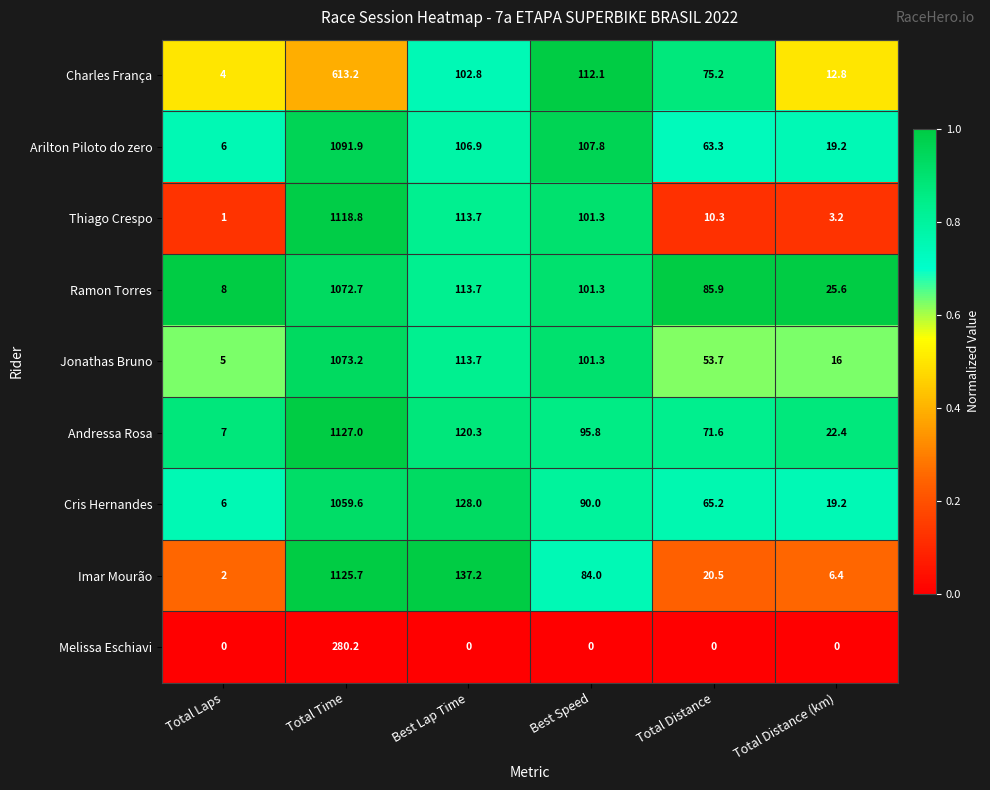

Rank the categories by Andressa Rosa value from lowest to highest.

Total Laps, Total Distance (km), Total Distance, Best Speed, Best Lap Time, Total Time